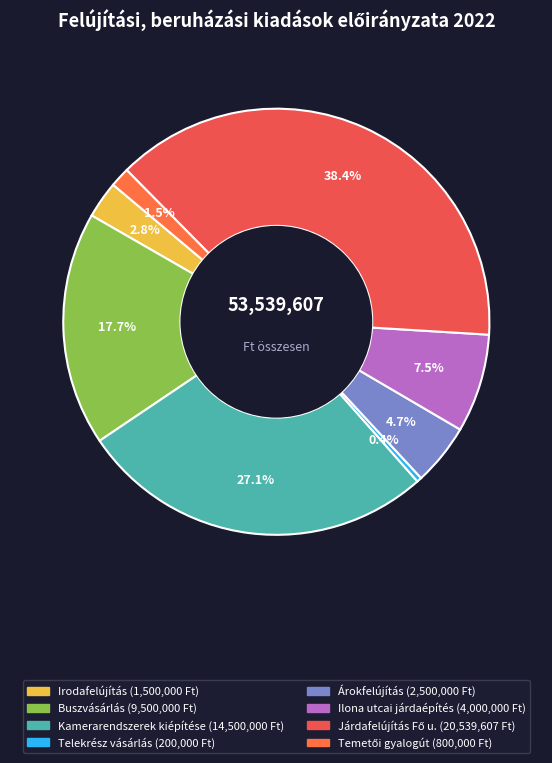

The Irodafelújítás slice represents 14% of the pie. True or false?

False